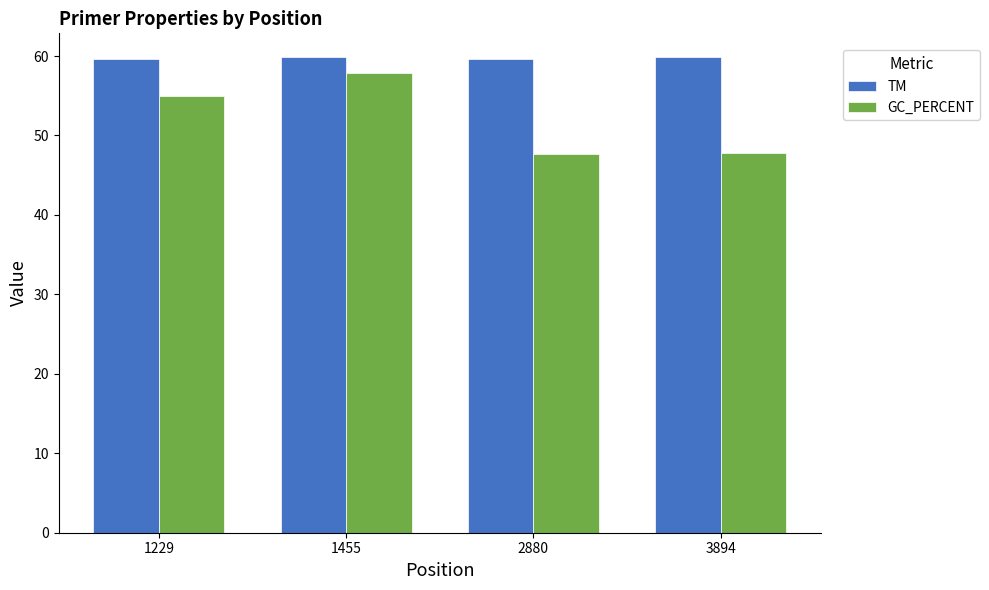

Does the chart contain stacked bars?

No